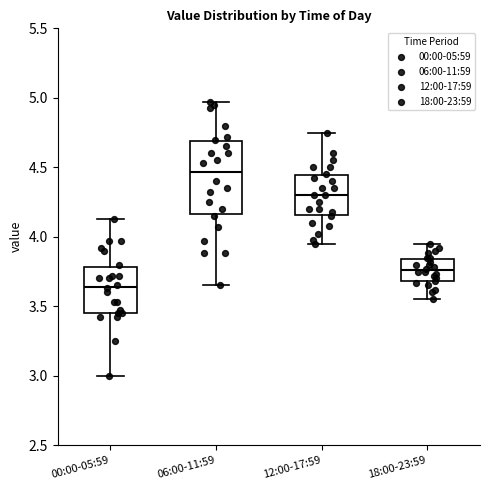

Where does the median line of the box for 18:00-23:59 sit on the y-axis? The values are not printed on the chart, so give them approximately, as read against the axis.

3.75